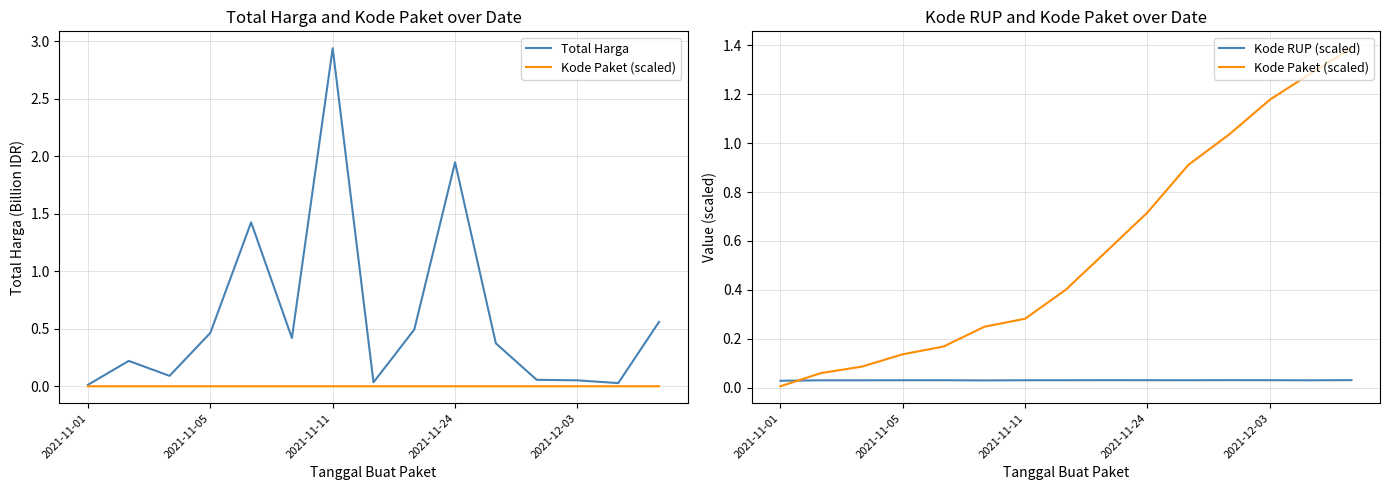

Is the value of Kode Paket (scaled) at 12 greater than the value of Kode RUP (scaled) at 8?

Yes